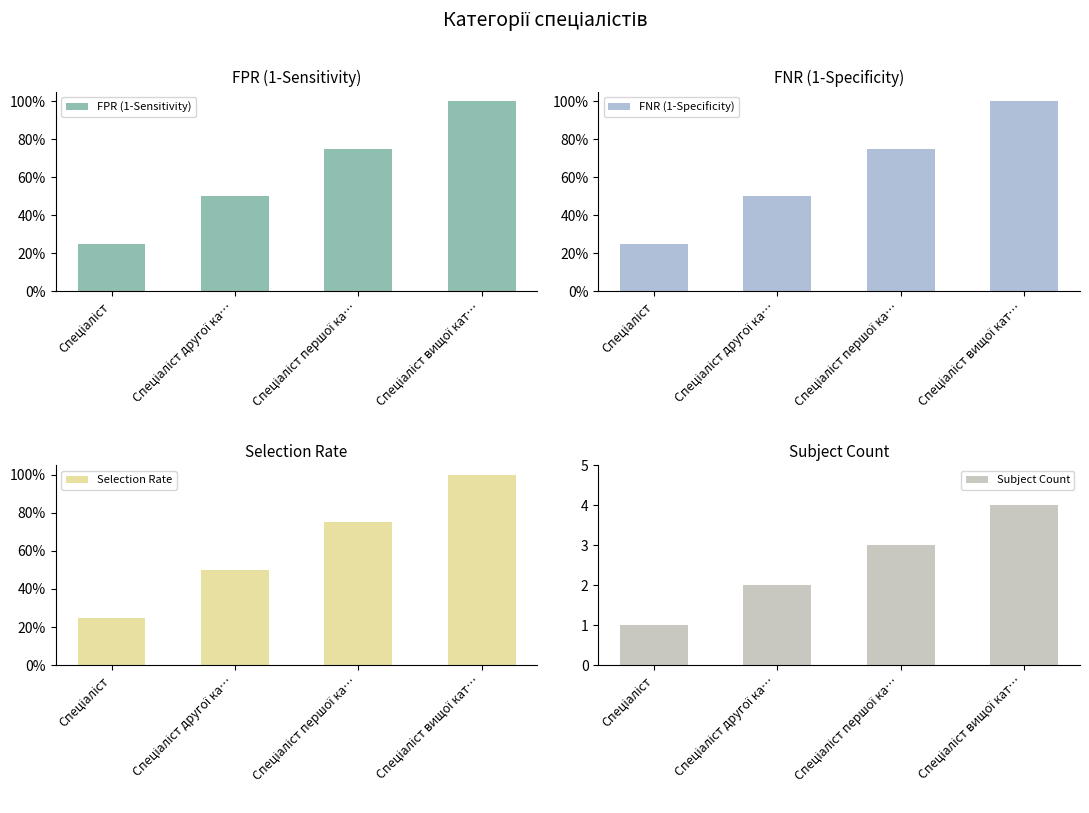

What is the highest value of the FPR (1-Sensitivity) series?

4